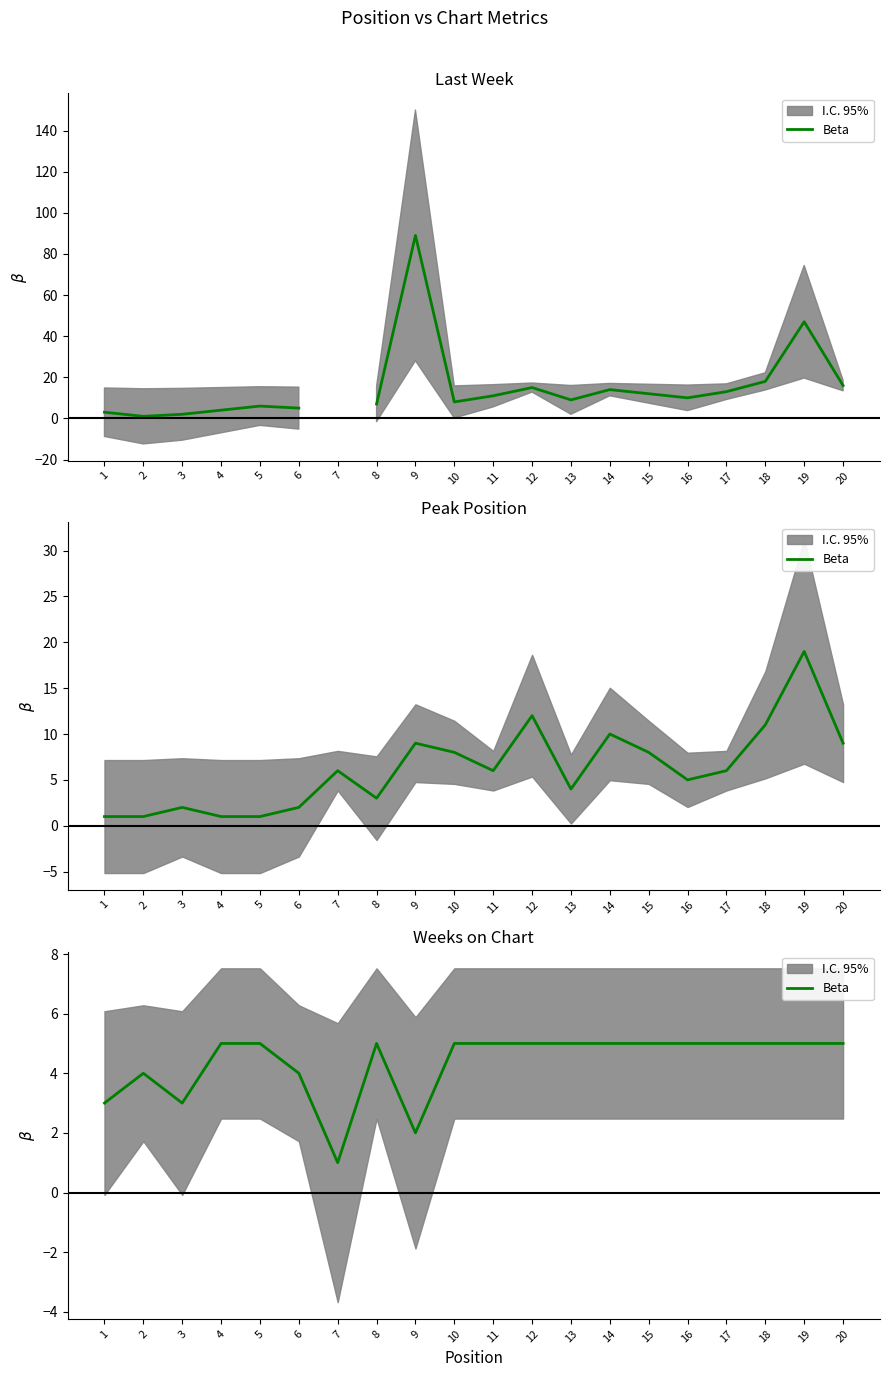

Reading right to left, list all the values displayed in this chart.

5	5	5	5	5	5	5	5	5	5	5	2	5	1	4	5	5	3	4	3